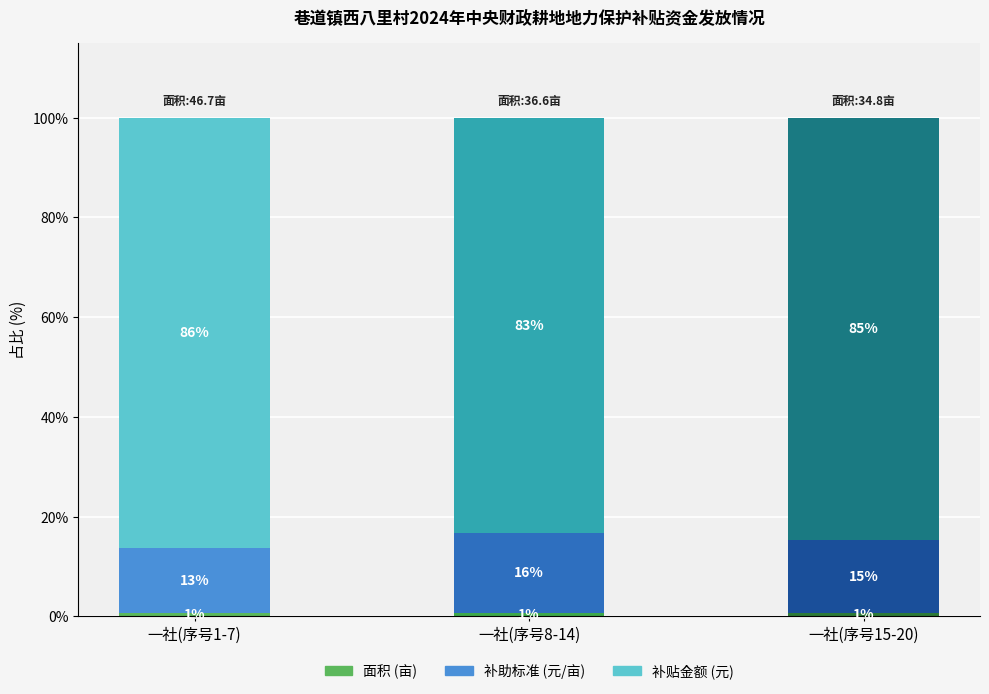

What is the total value across all series at 一社(序号8-14)?

100.0